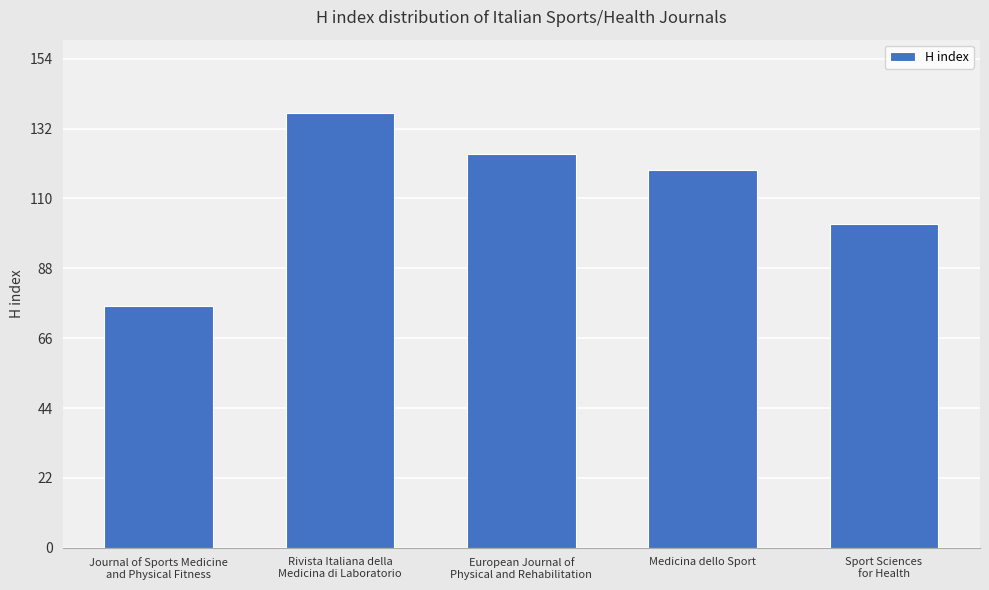

Are the bars grouped side by side (vs. stacked)?

No